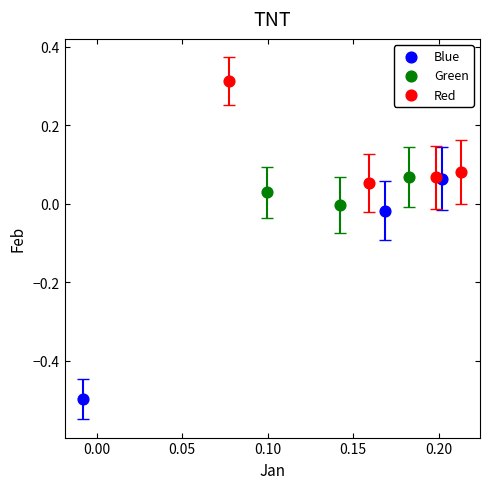

Which series contains the highest Y value?

Red